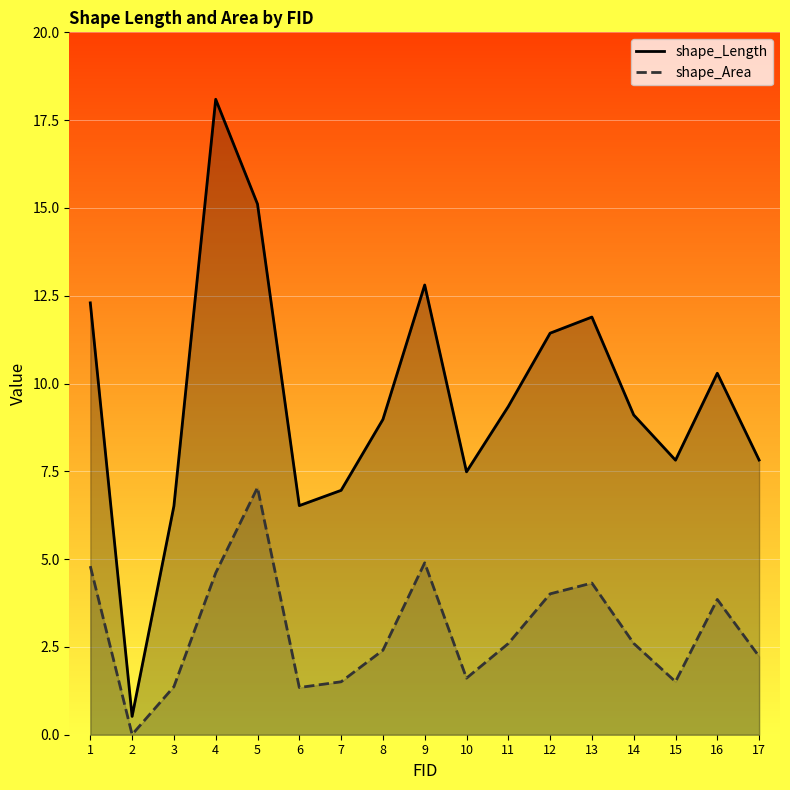

At 9, list the series in order from smallest to largest.

shape_Area, shape_Length